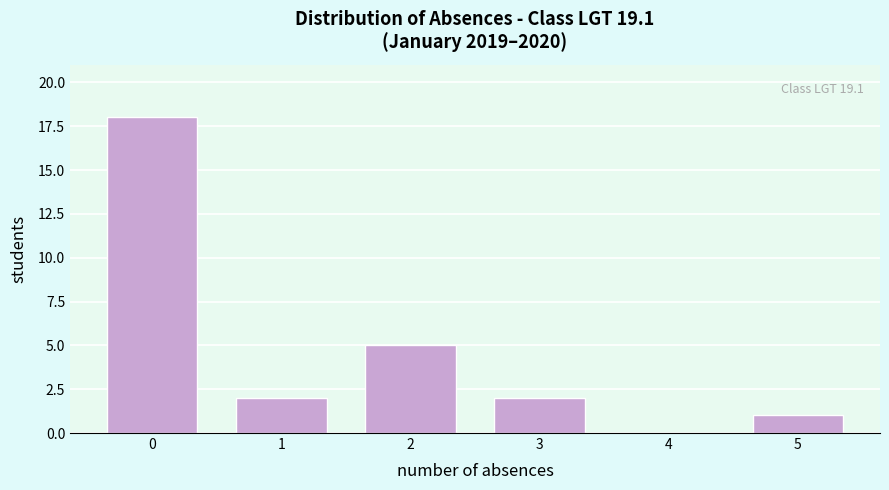

Reading right to left, what are all the values shown in this chart?

5=1	4=0	3=2	2=5	1=2	0=18